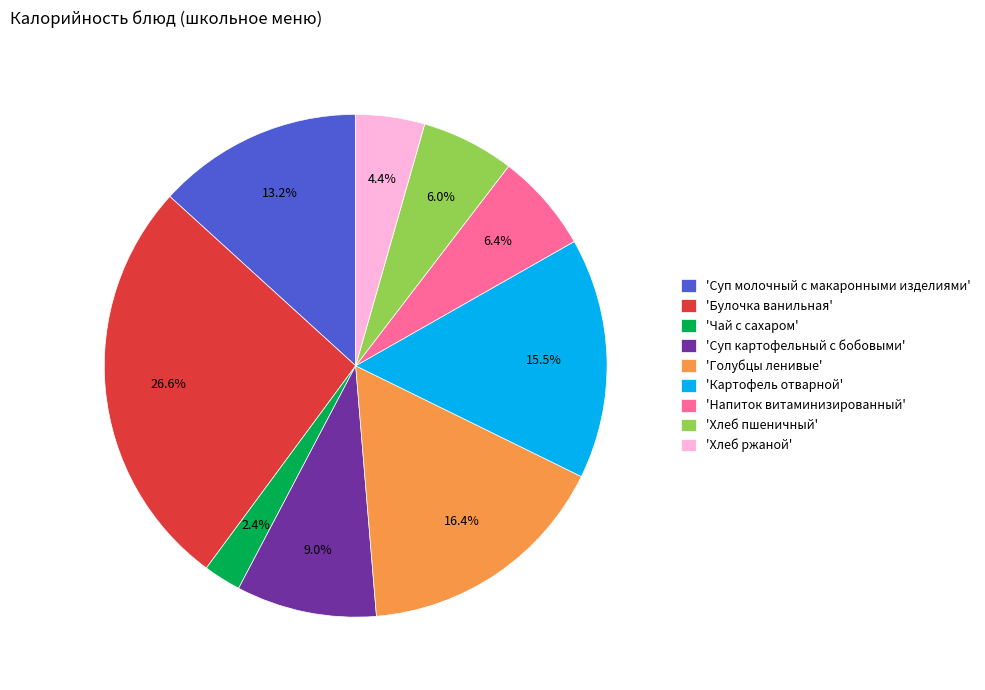

How many slices are in this pie chart?

9